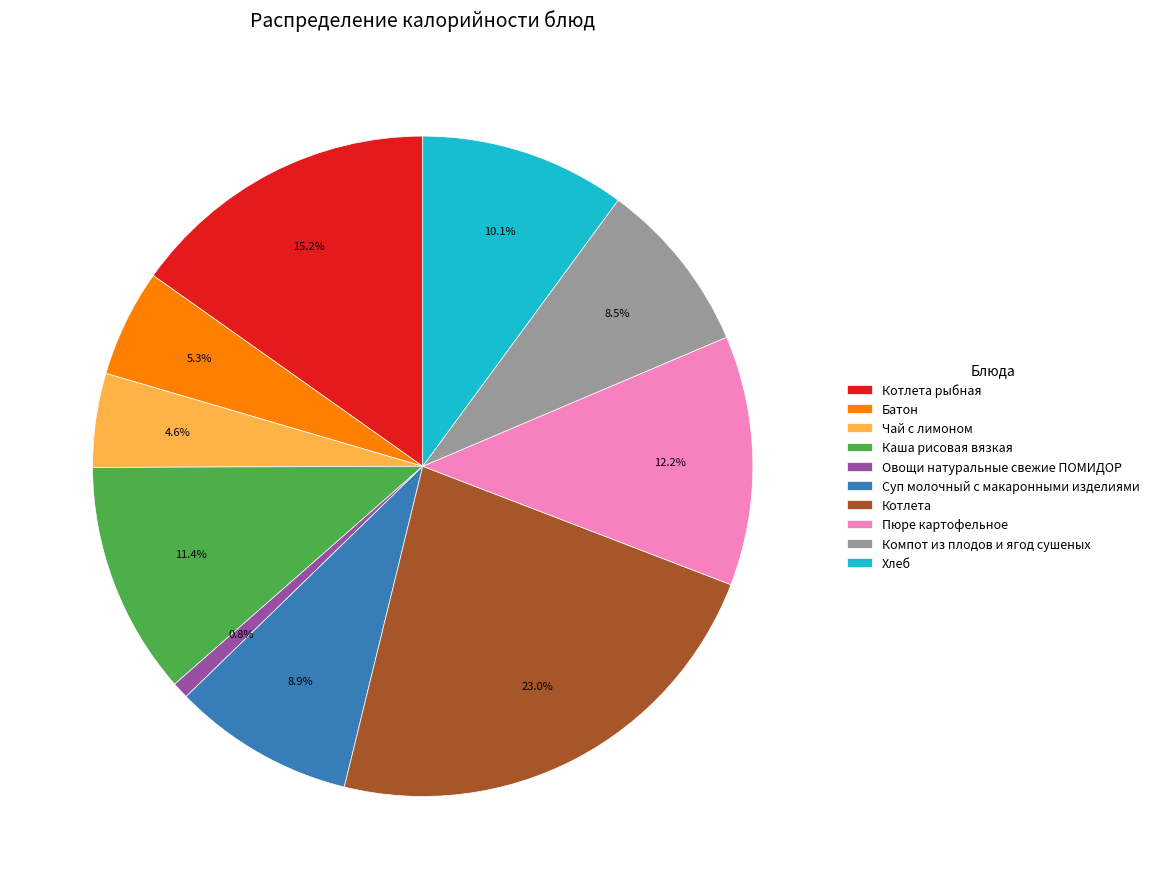

How much of the chart is everything except Пюре картофельное?

87.8%